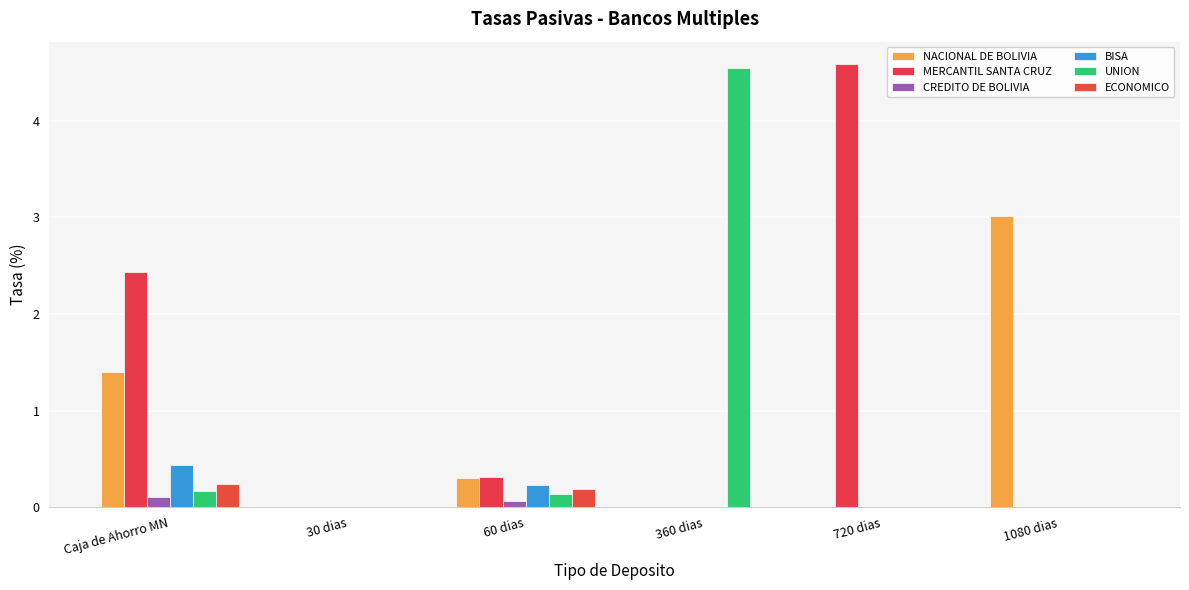

How many groups of bars are there?

6